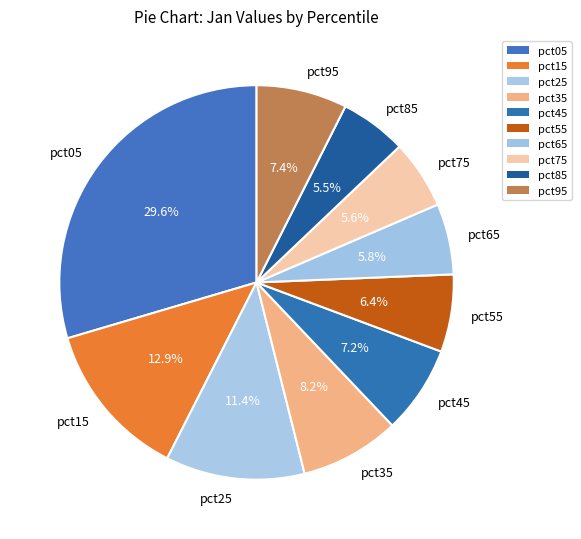

Which has a higher value, pct95 or pct25?

pct25